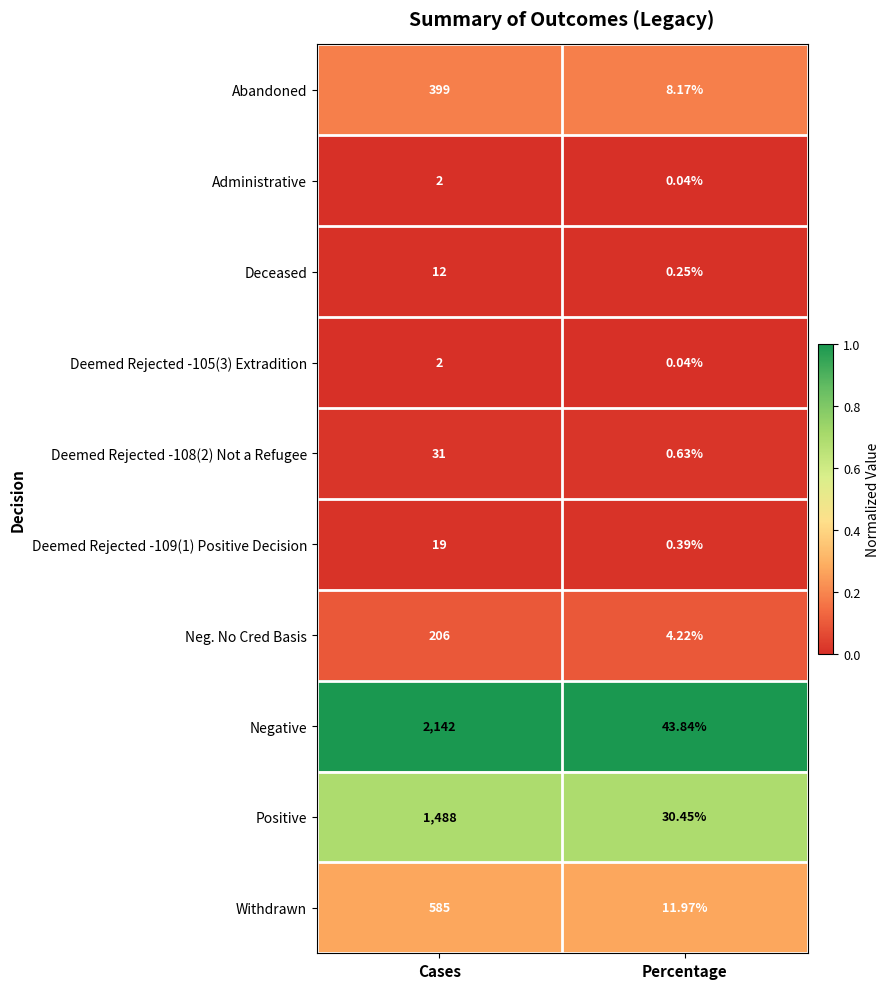

Count the number of data series in this chart.

10